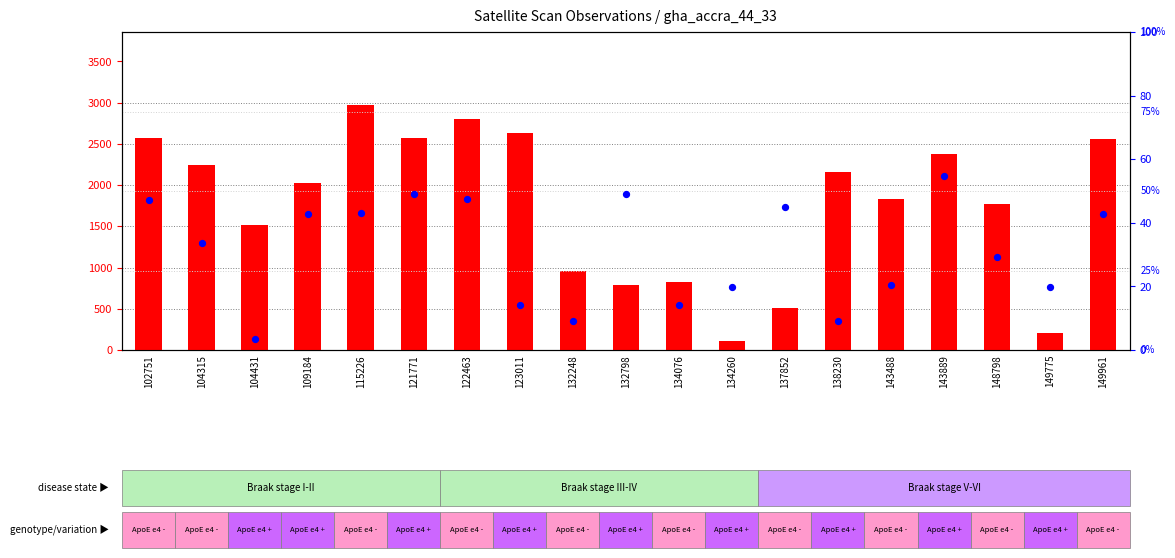

Which series has the largest total across all categories?

count